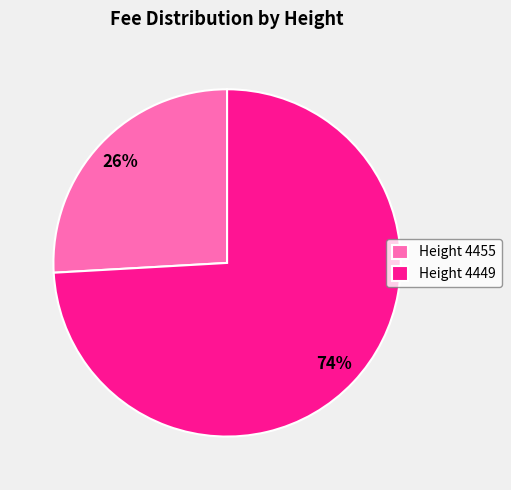

To the nearest percent, what percentage of the pie is Height 4449?

74%